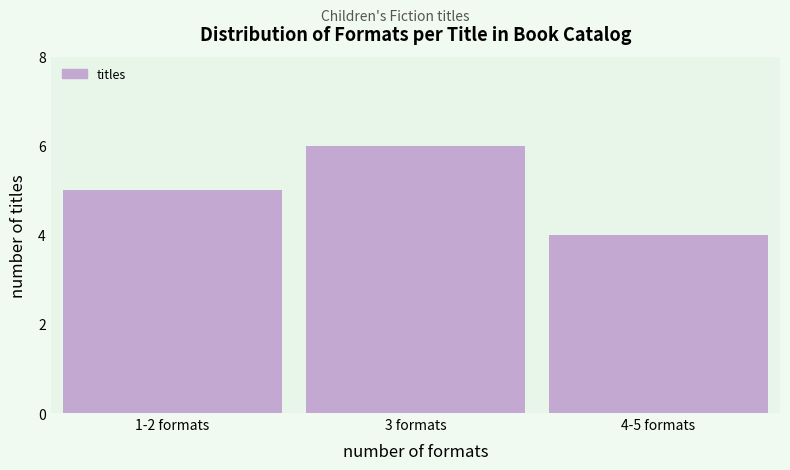

Reading left to right, what are all the values shown in this chart?

5	6	4